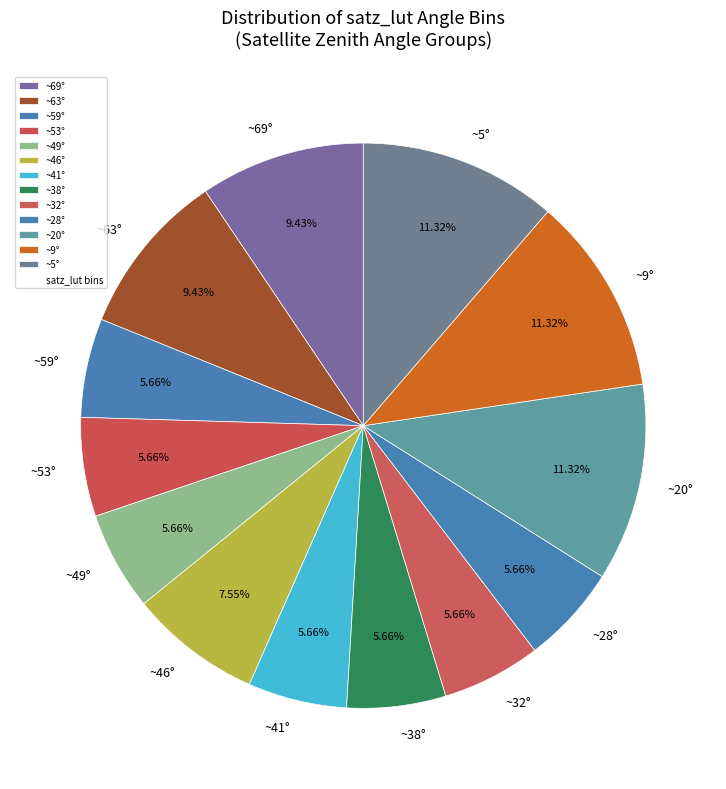

Combined, do ~9° and ~59° account for over 50%?

No